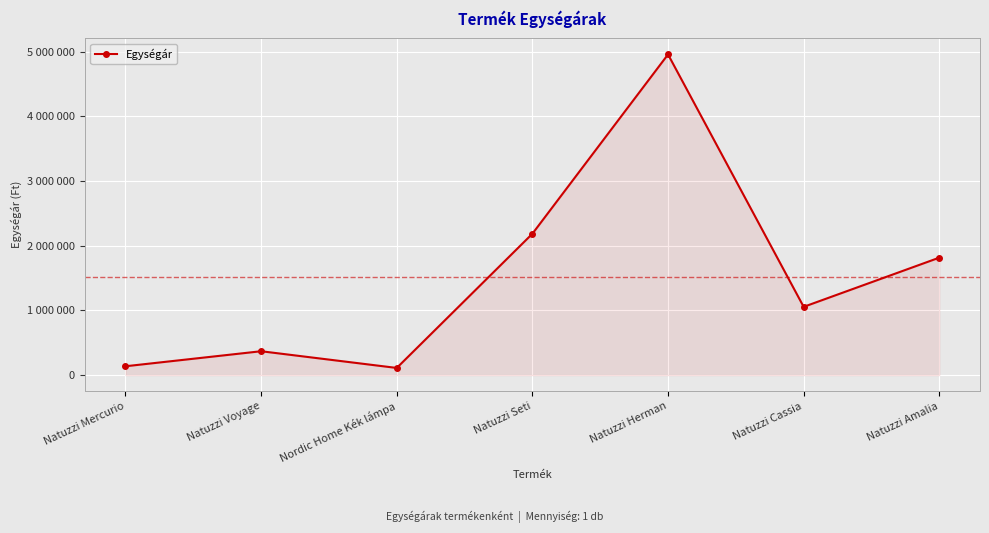

At which category does the data reach its first local valley?

Nordic Home Kék lámpa